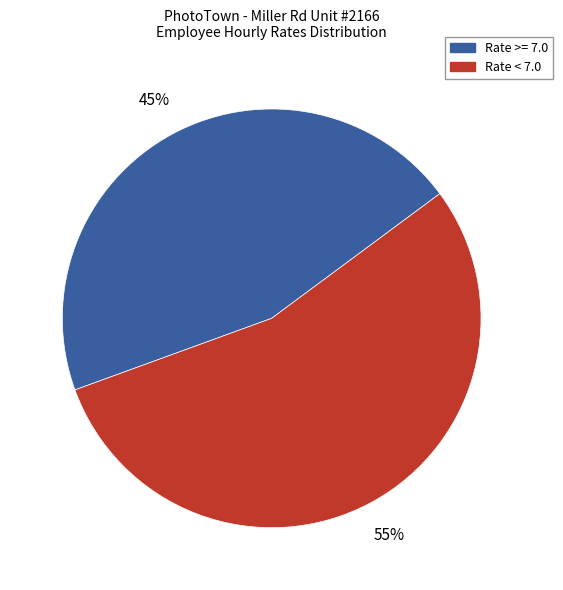

Is there any slice that represents more than half of the pie?

Yes